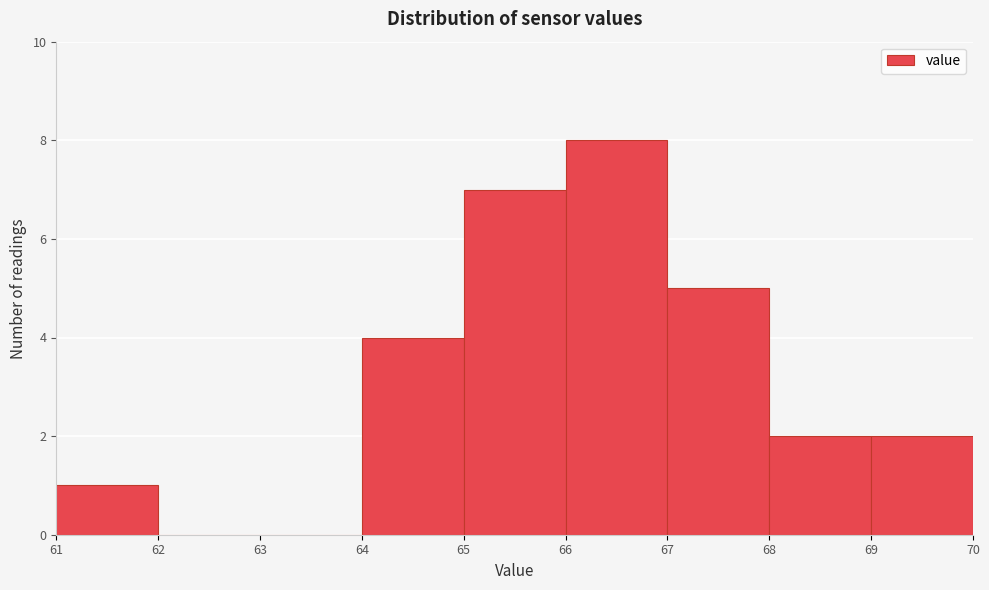

Reading left to right, transcribe this chart: for each bar, give the range it covers on the x-axis and its height. The values are not printed on the chart, so give them approximately, as read against the axis.

61 to 62: 1
62 to 63: 0
63 to 64: 0
64 to 65: 4
65 to 66: 7
66 to 67: 8
67 to 68: 5
68 to 69: 2
69 to 70: 2